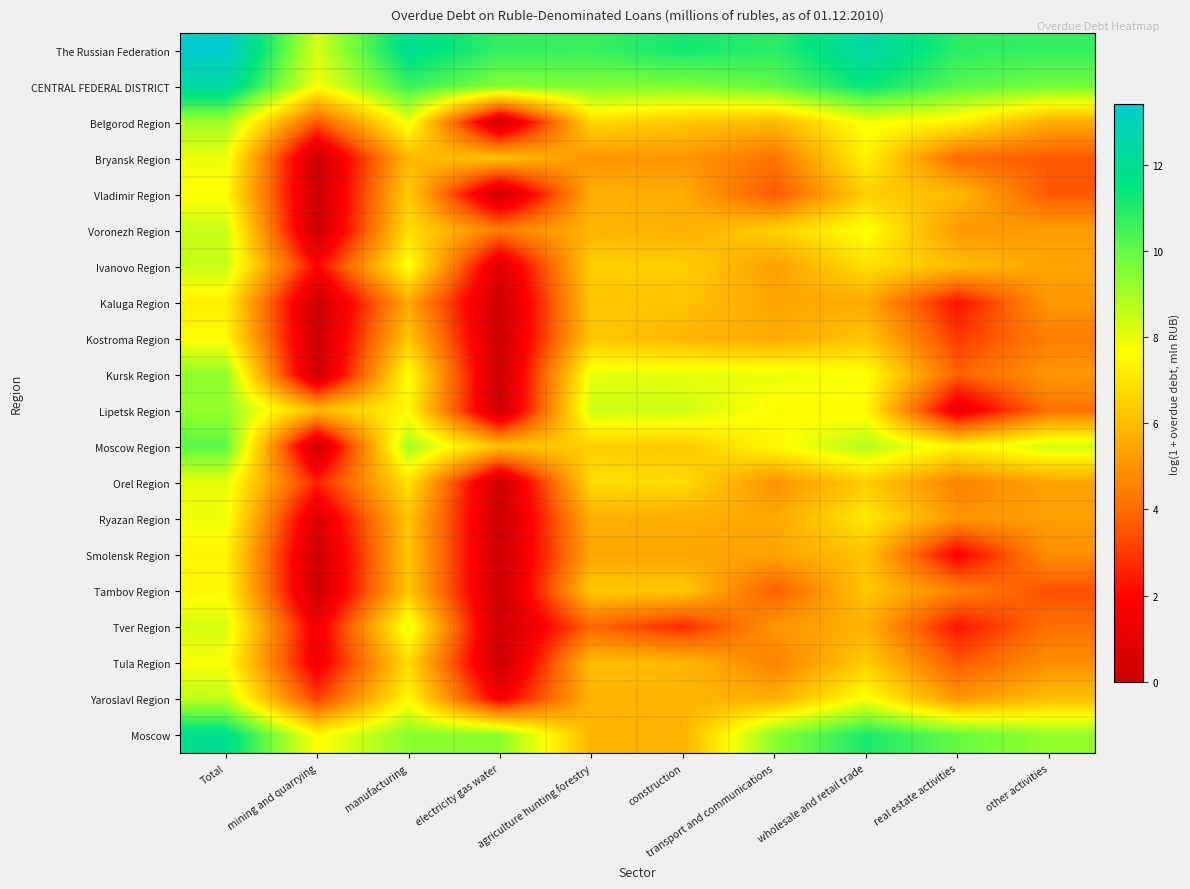

Which label corresponds to the smallest value in the chart?

electricity gas water